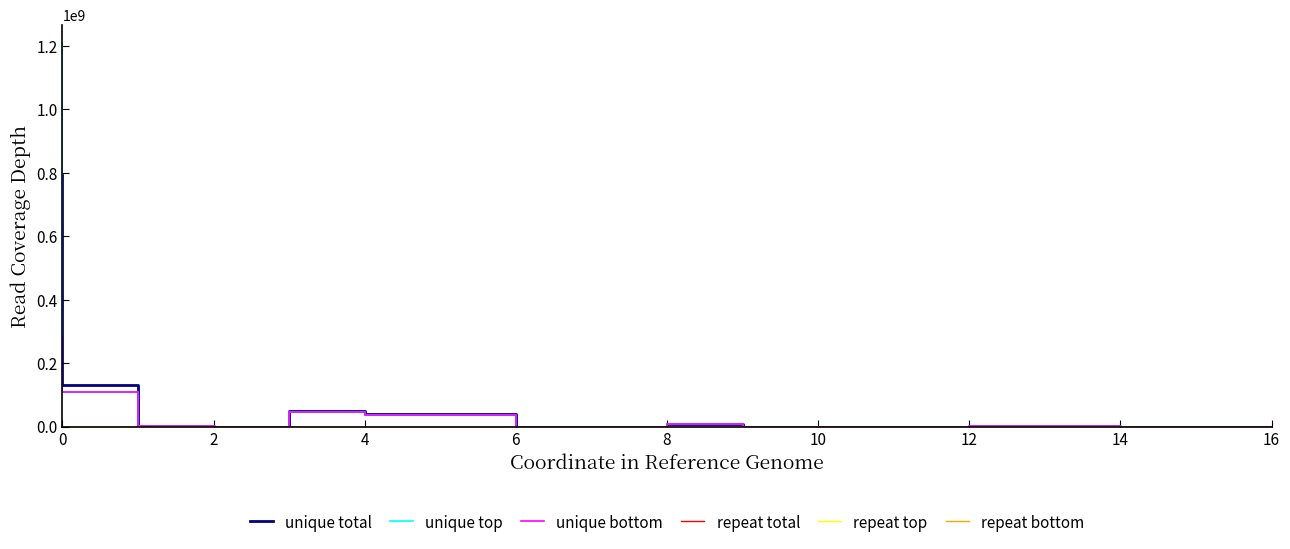

Does the chart display data point markers on the line(s)?

No